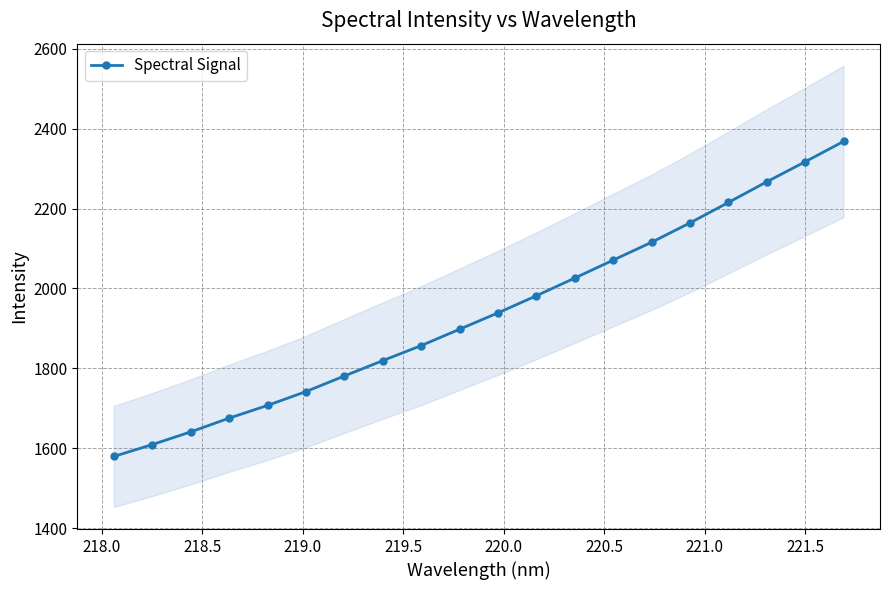

True or false: Spectral Signal has more than 0 points higher than both neighbors.

False